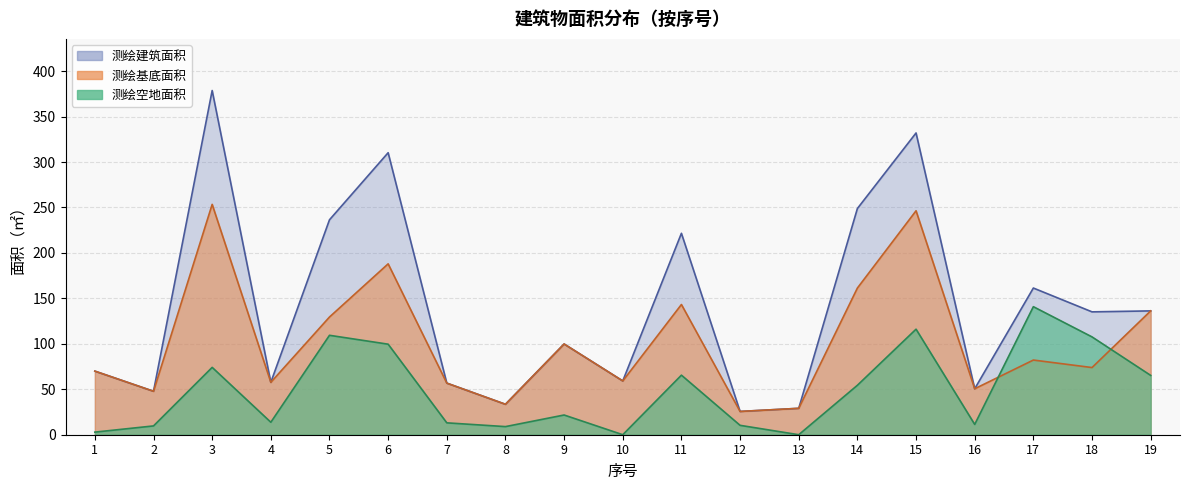

True or false: 测绘空地面积 has a value of 83.8 at 10.

False